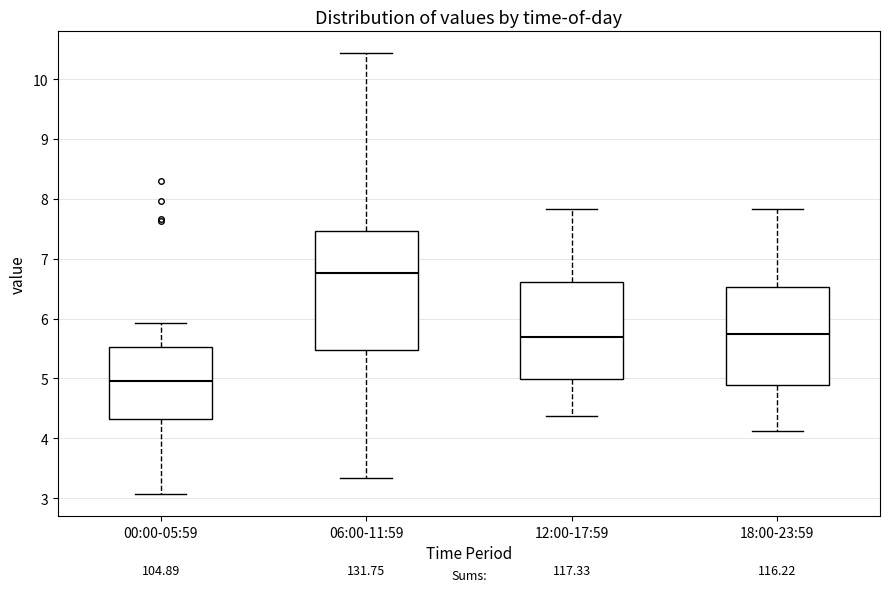

Reading left to right, transcribe this box plot: for each box, give where its median line is, the range the box spans, and where its two whiskers end, as read against the y-axis. The values are not printed on the chart, so give them approximately, as read against the axis.

00:00-05:59: median 5.0, box 4.3 to 5.5, whiskers 3.1 to 5.9
06:00-11:59: median 6.8, box 5.5 to 7.5, whiskers 3.3 to 10.4
12:00-17:59: median 5.7, box 5.0 to 6.6, whiskers 4.4 to 7.8
18:00-23:59: median 5.8, box 4.9 to 6.5, whiskers 4.1 to 7.8